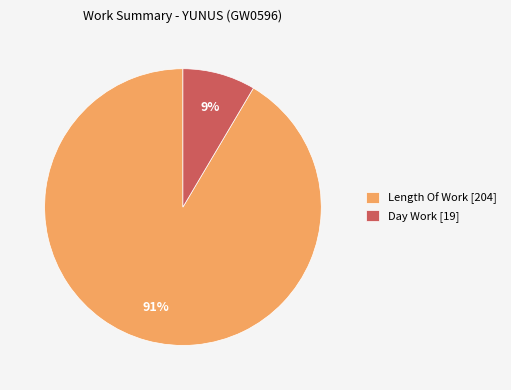

Is it true that Length Of Work [204] is 84% of the pie?

False